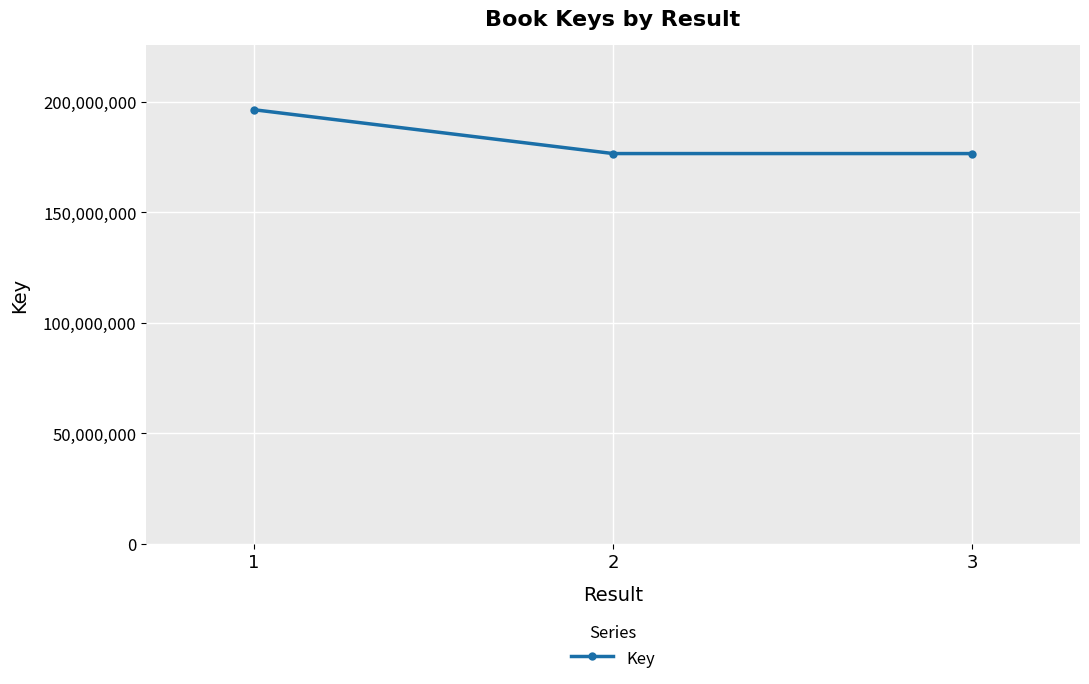

The value at 3 is 176578470. True or false?

True